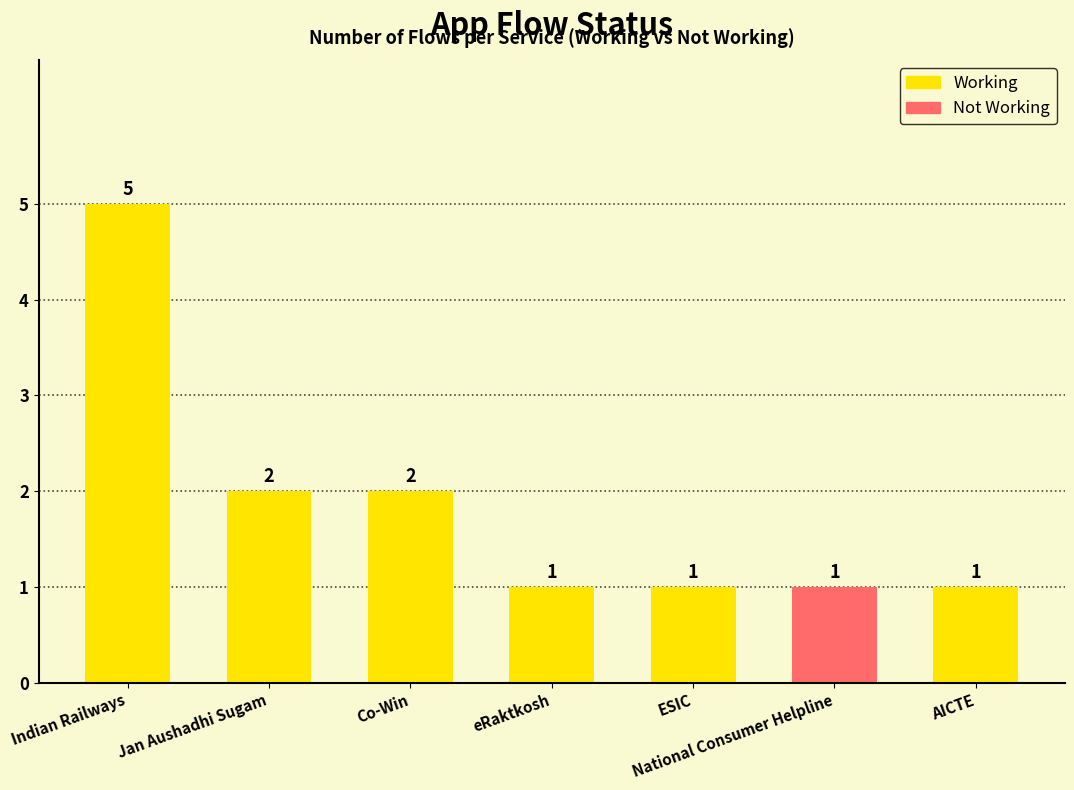

What is the label of the 6th bar from the right?

Jan Aushadhi Sugam